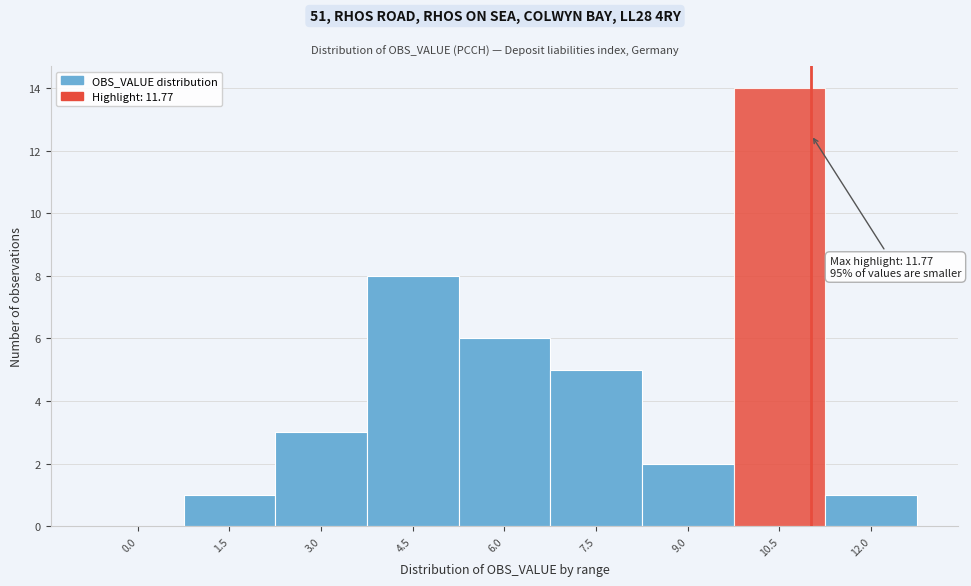

Reading left to right, transcribe all the data shown in this chart.

0.0=0	1.5=1	3.0=3	4.5=8	6.0=6	7.5=5	9.0=2	10.5=14	12.0=1